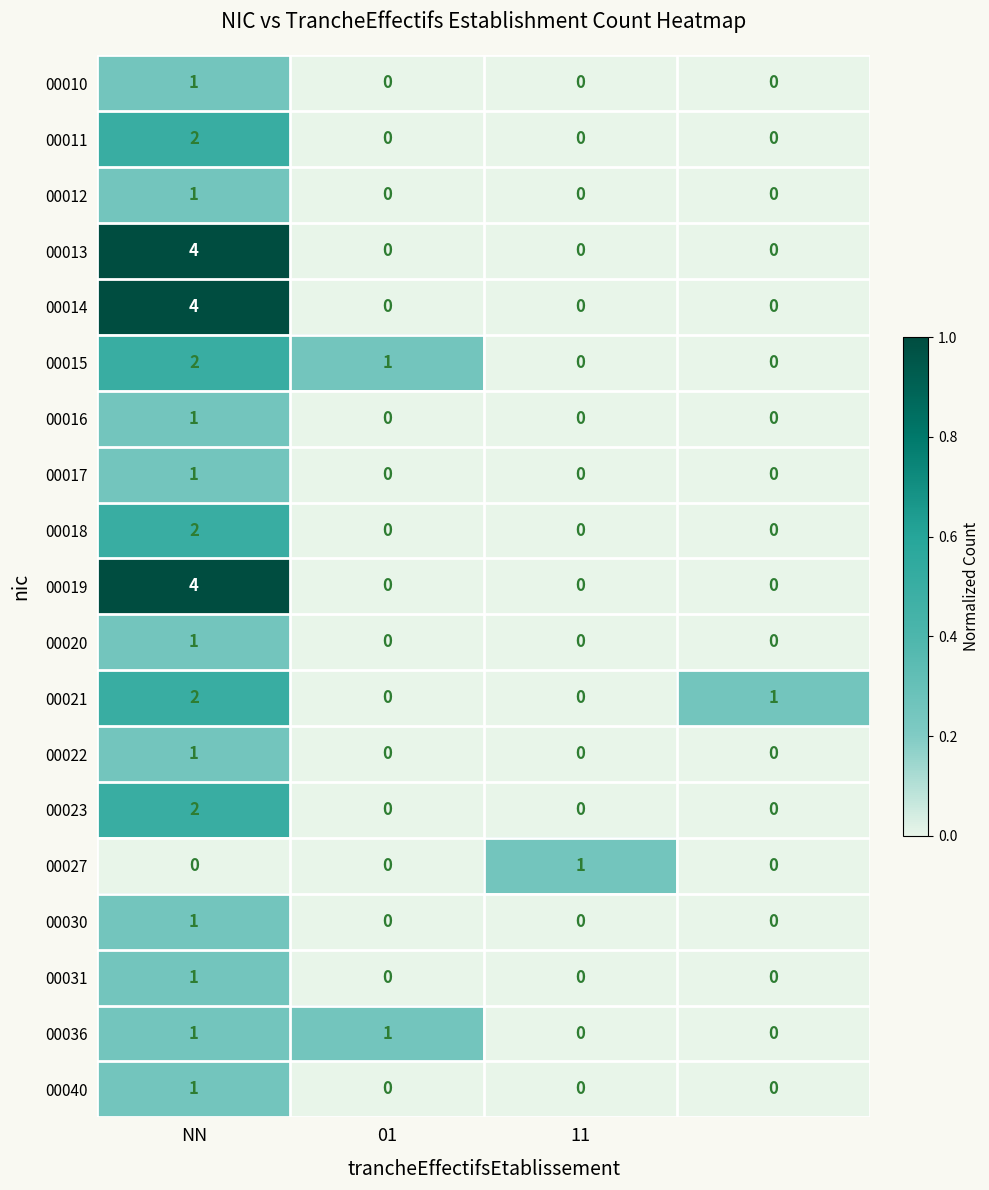

How many 00013 values are between 0 and 4?

4